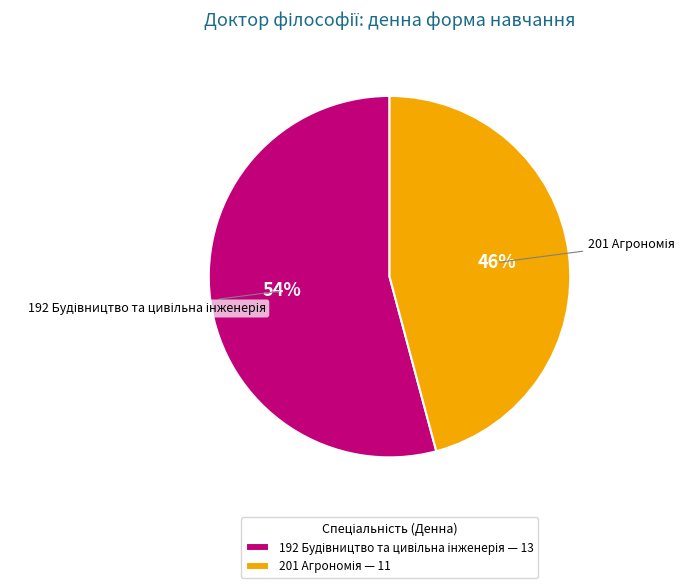

To the nearest percent, what is the difference between the largest and smallest slice percentages?

8%